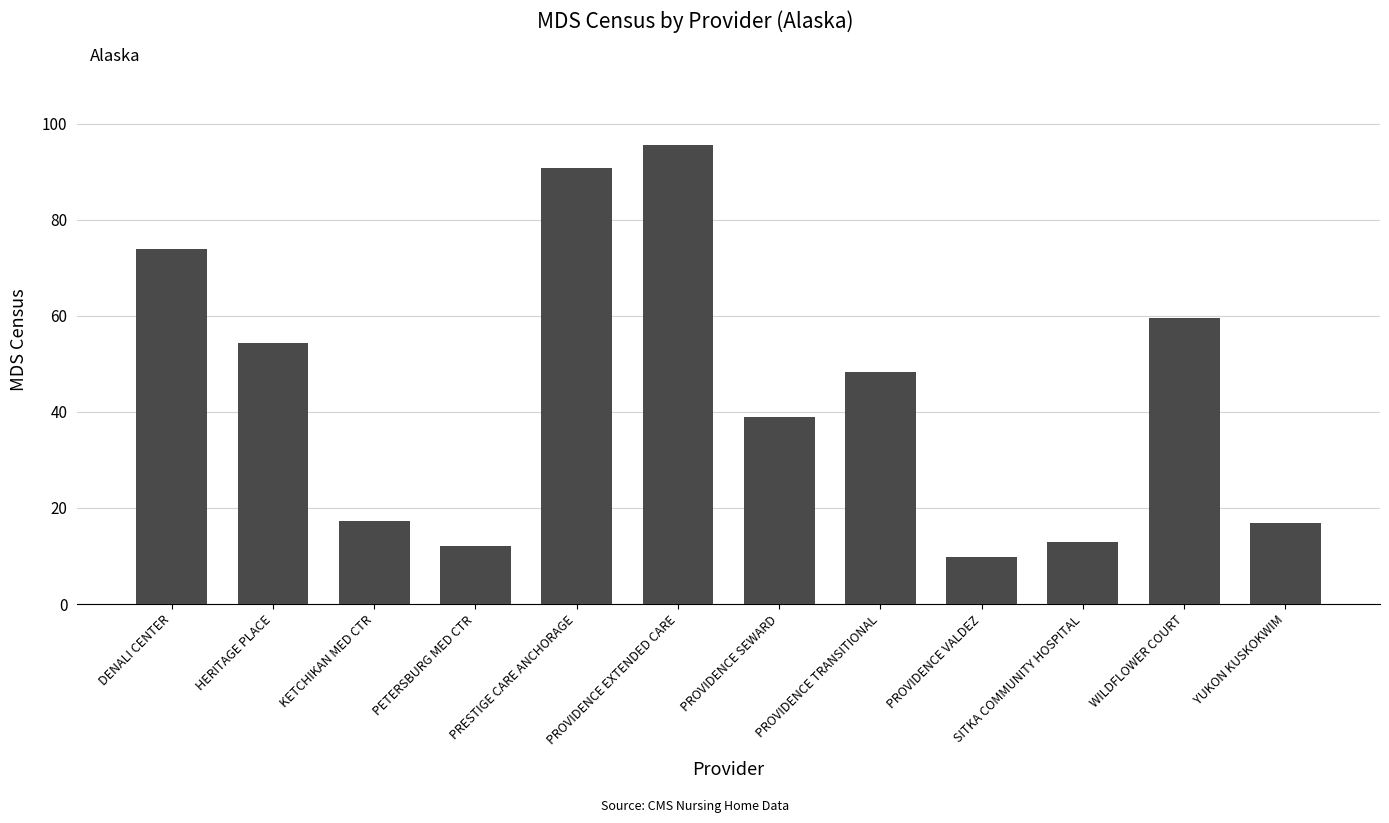

The chart shows a value of 12.1 at PETERSBURG MED CTR. True or false?

True